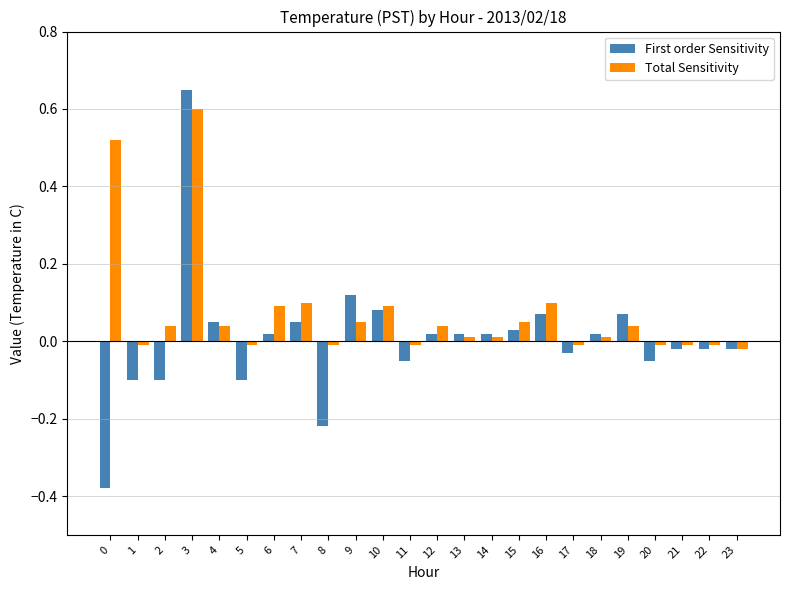

What is the difference between the maximum and second lowest values in the Total Sensitivity series?

0.6